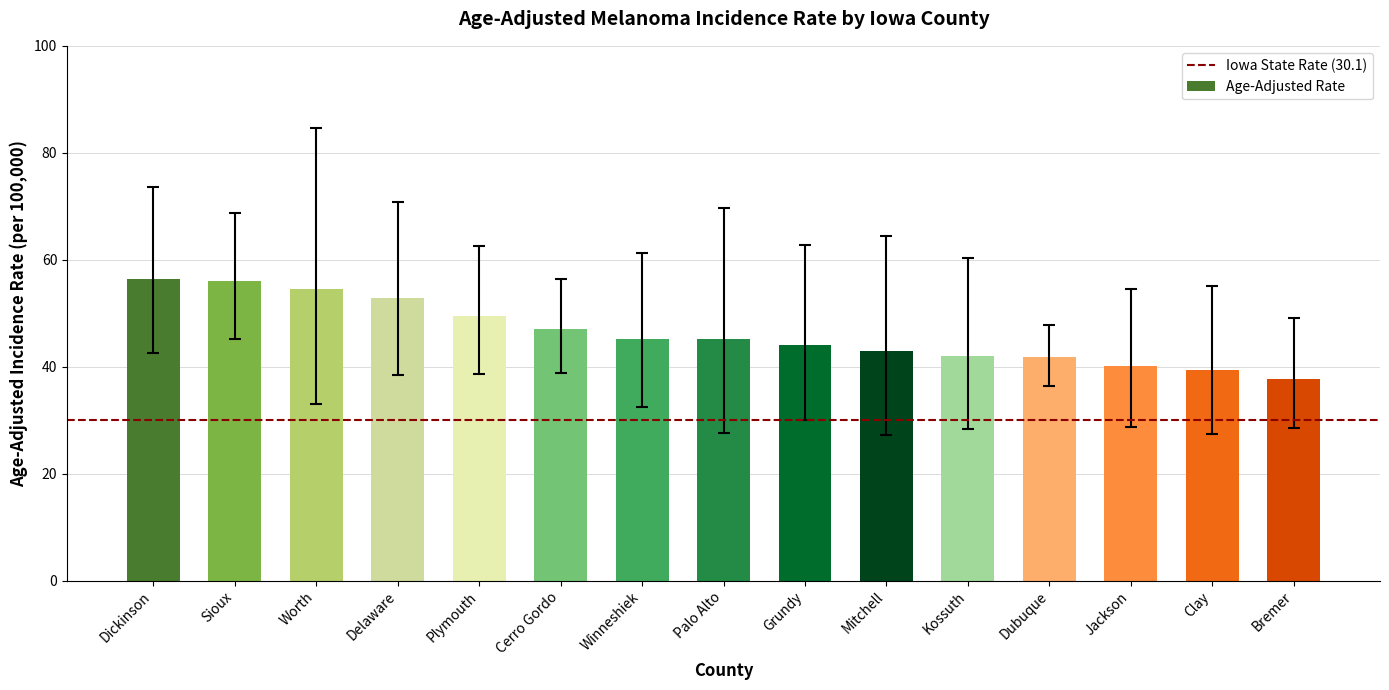

What is the average value?

46.3